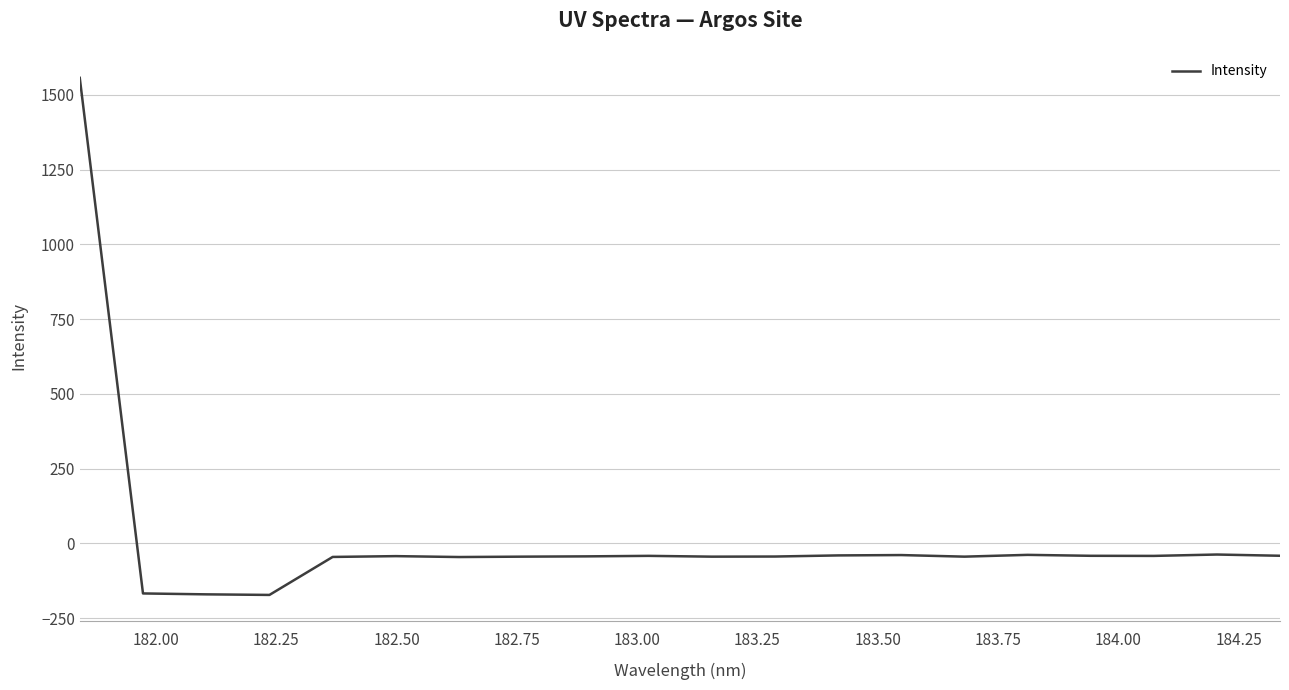

What is the difference between the maximum and minimum values?

1729.5